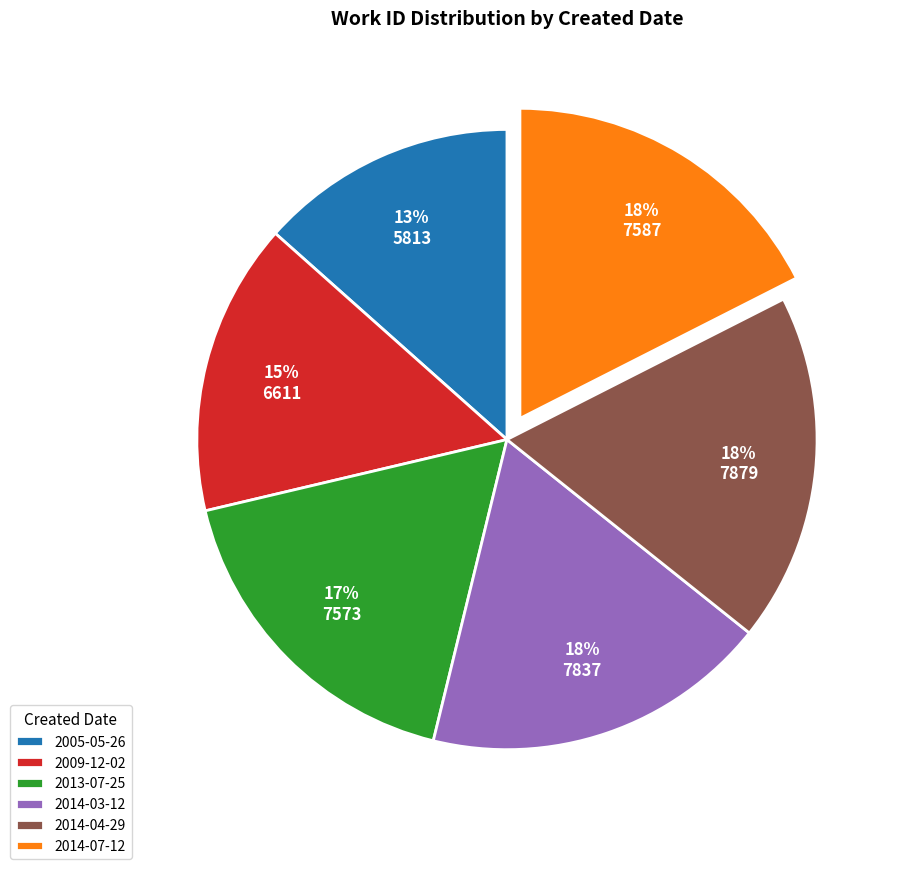

How many segments does this pie chart have?

6